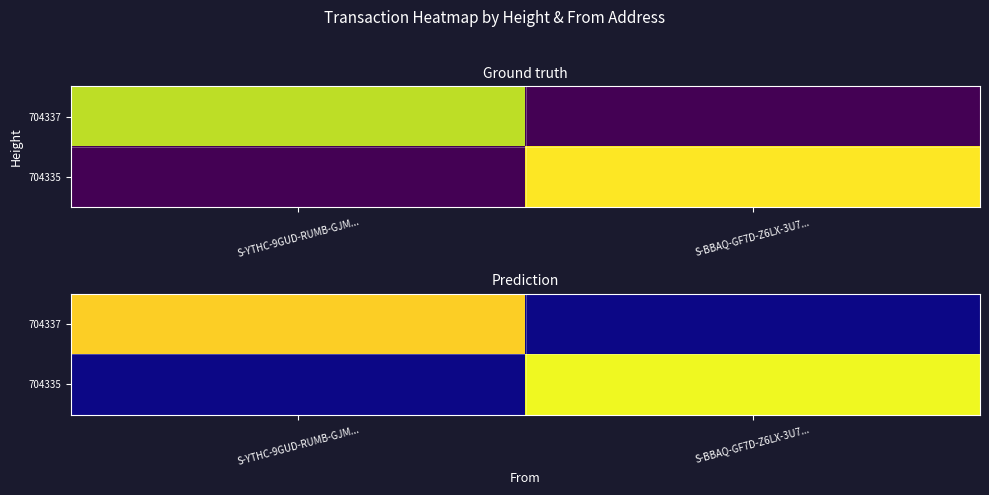

What is the sum of the 704335 values at S-BBAQ-GF7D-Z6LX-3U7... and S-YTHC-9GUD-RUMB-GJM...?

1.0